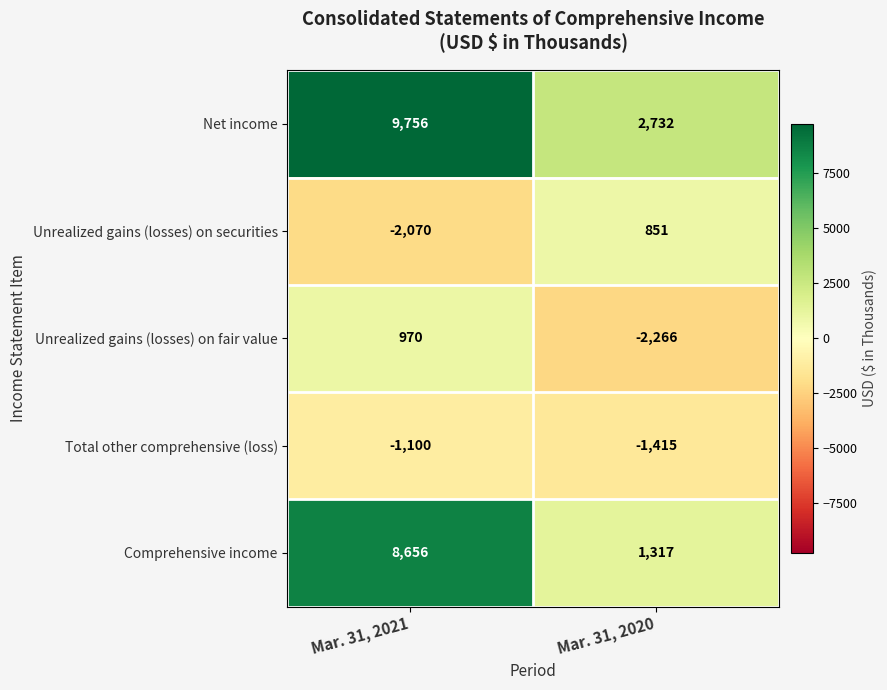

Which series has the largest range (max minus min)?

Comprehensive income